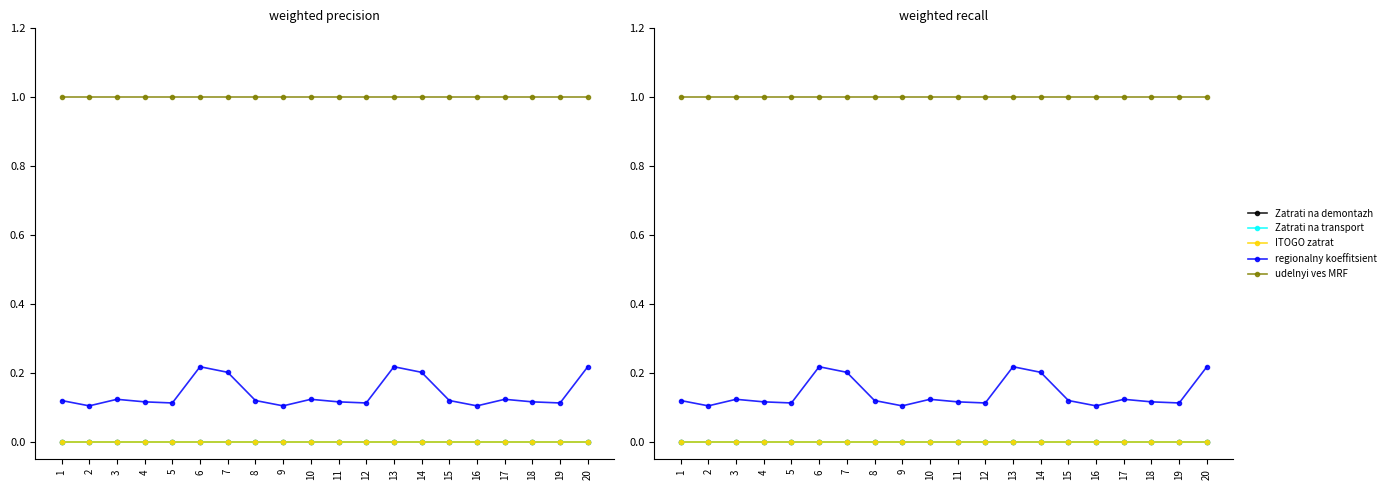

Which category has the lowest value in the udelnyi ves MRF series?

1